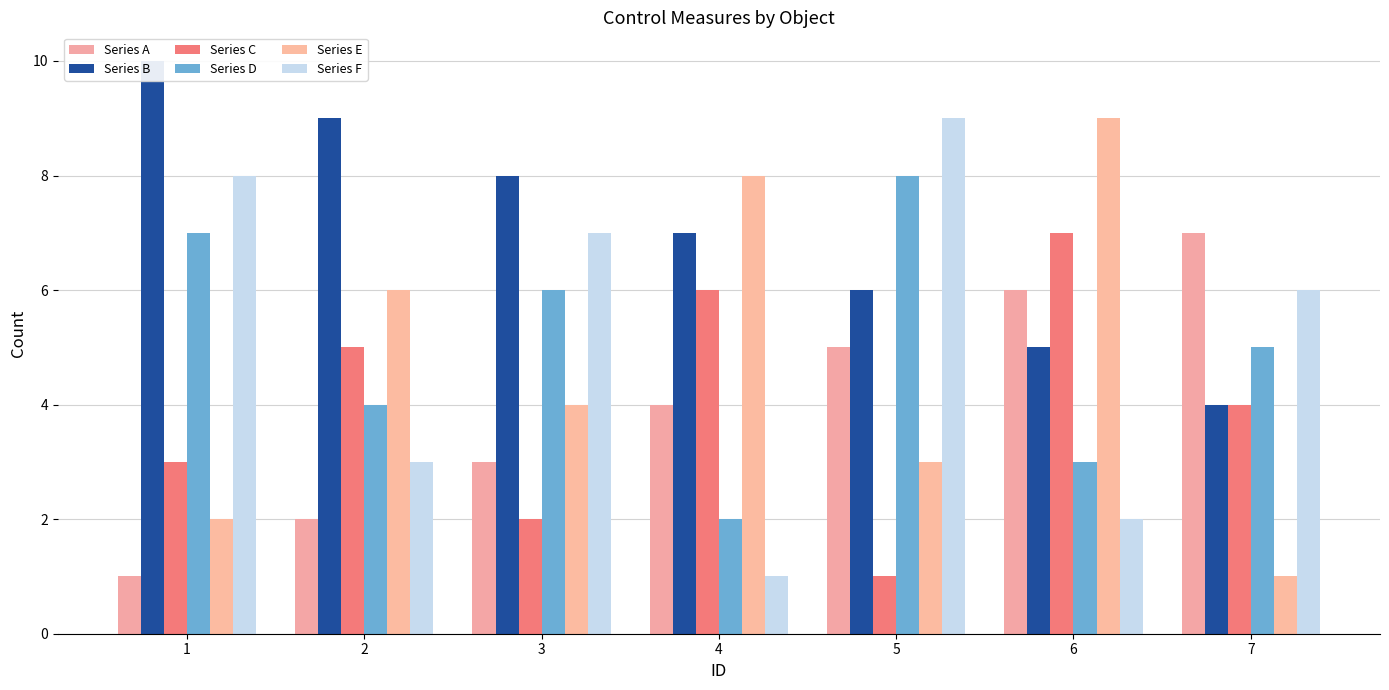

What is the difference between the highest and lowest values at 6?

7